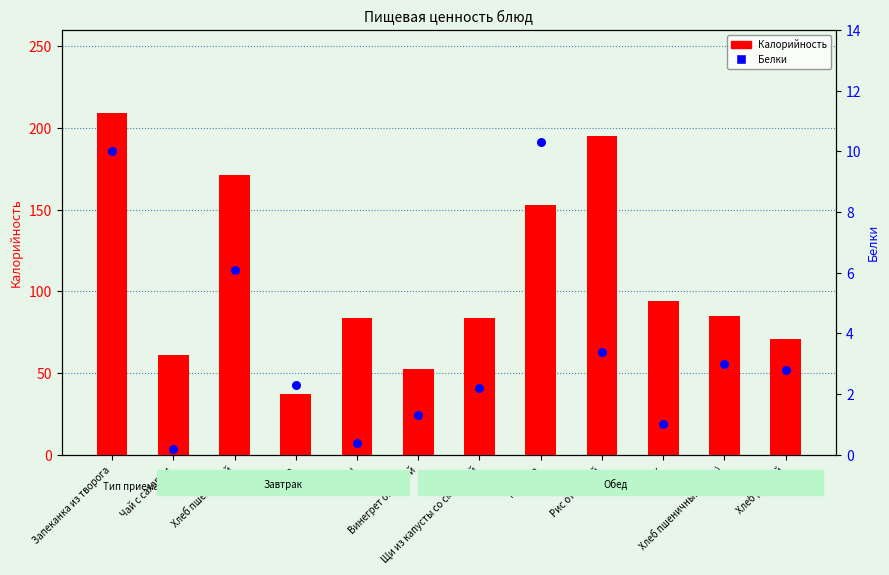

At which category is the sum across all series the highest?

Запеканка из творога